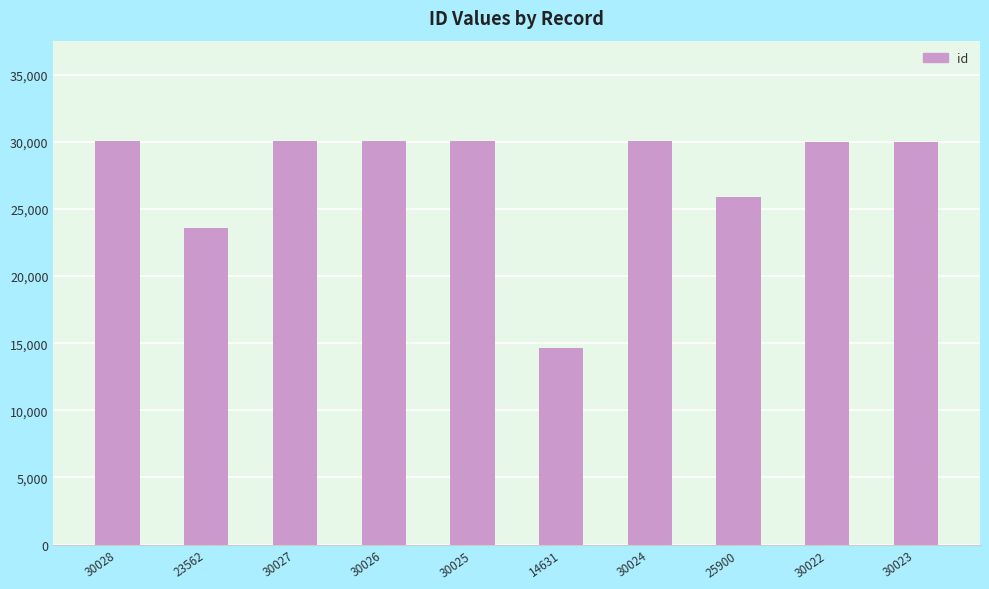

Approximately how many times larger is the value at 30028 compared to 23562?

1.3